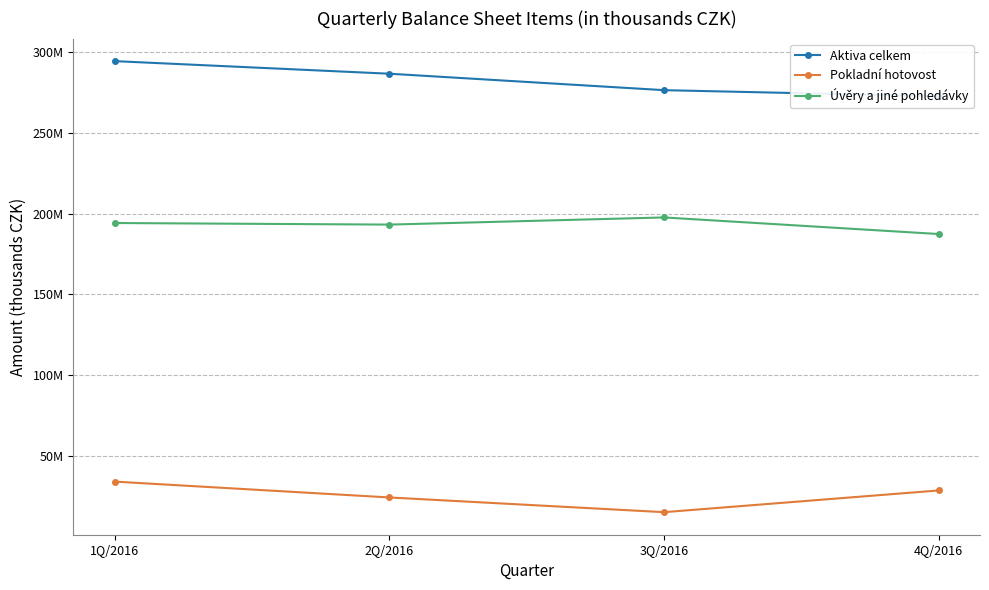

What are all the series names shown in the legend?

Aktiva celkem, Pokladní hotovost, Úvěry a jiné pohledávky